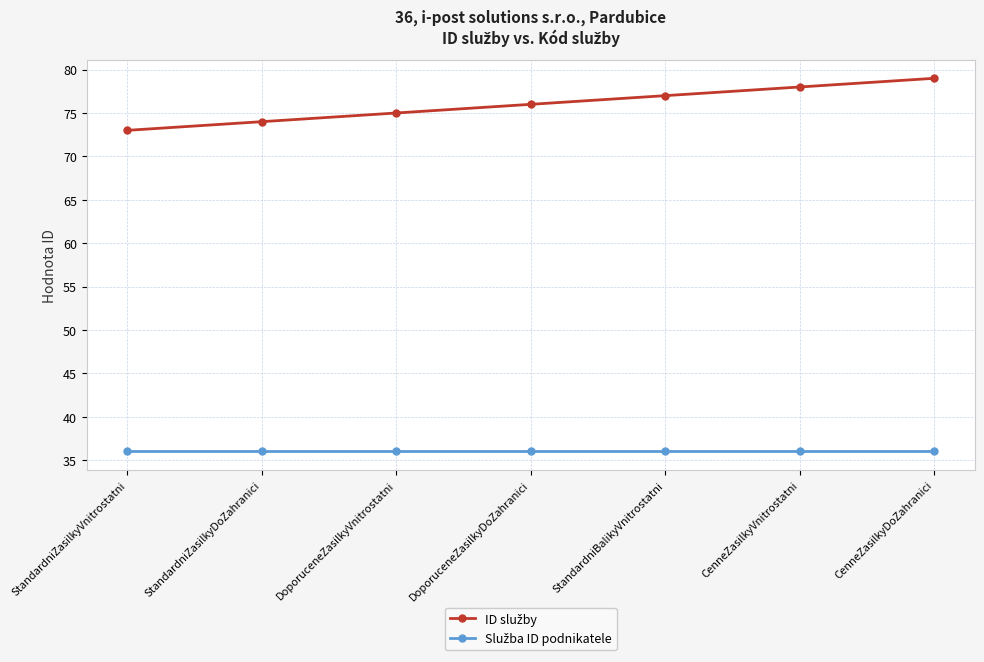

What is the spread (max minus min) of values at StandardniZasilkyDoZahranici?

38